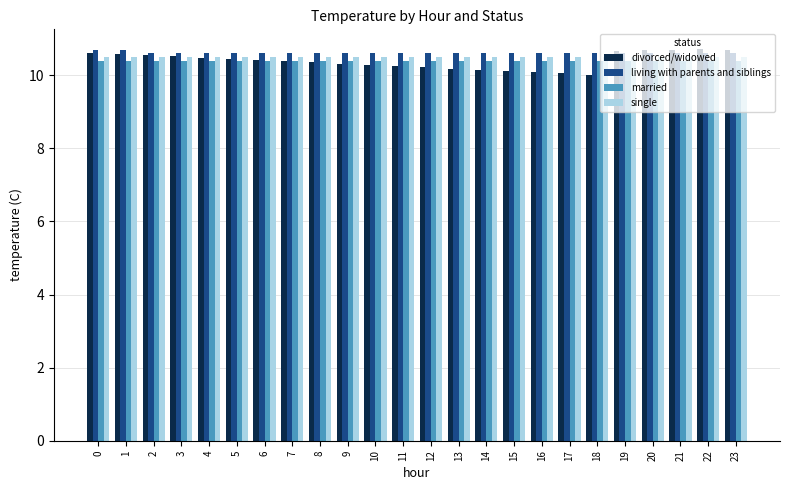

True or false: divorced/widowed has a value of 10.2 at 12.

True